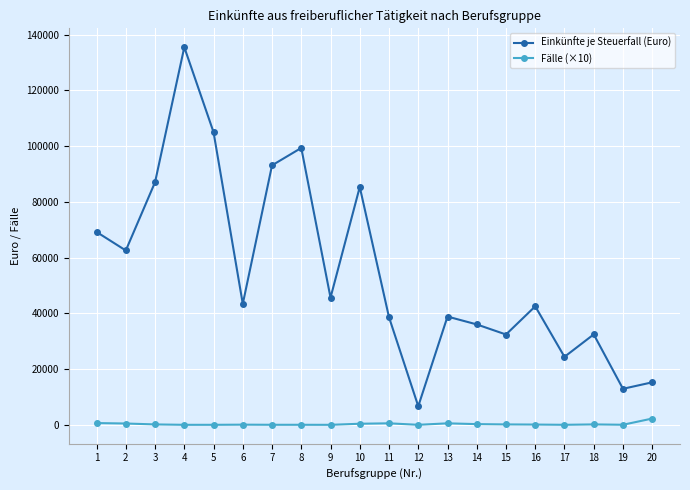

True or false: Einkünfte je Steuerfall (Euro) has more than 2 points higher than both neighbors.

True